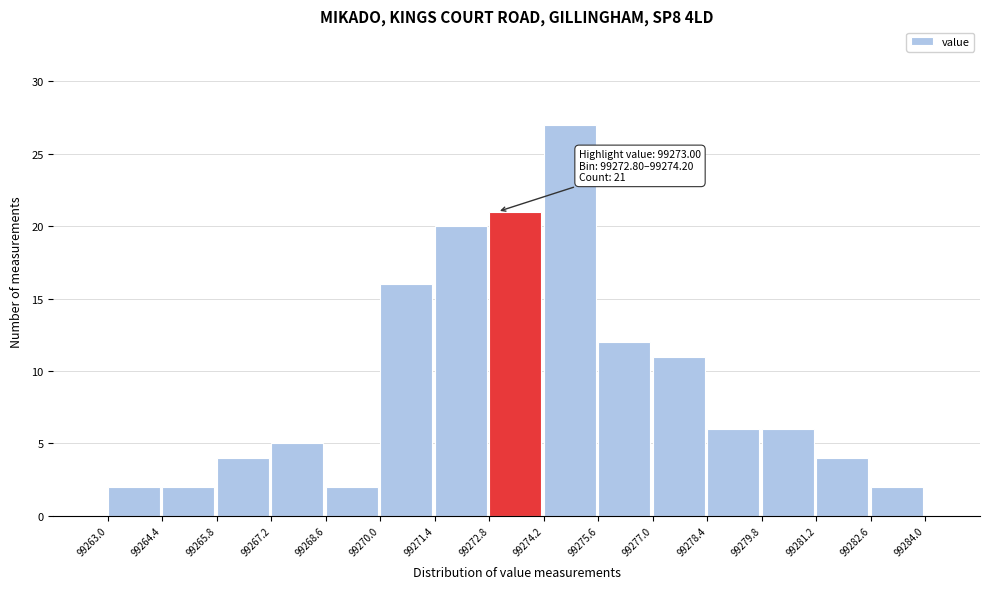

Which range on the x-axis has the tallest bar?

99274.2 to 99275.6